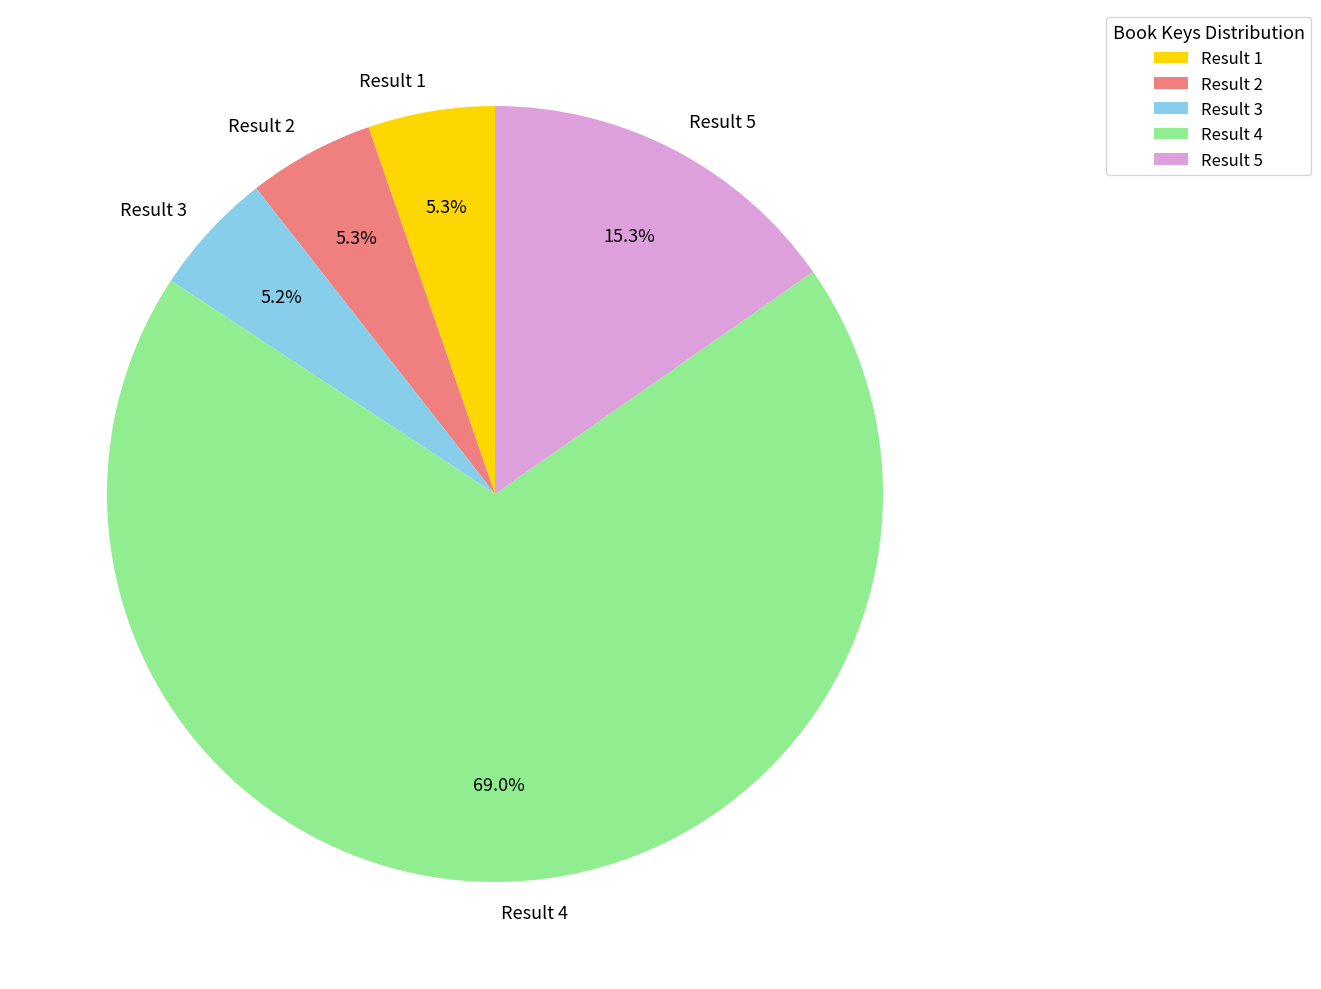

What percentage is NOT represented by Result 5?

84.7%